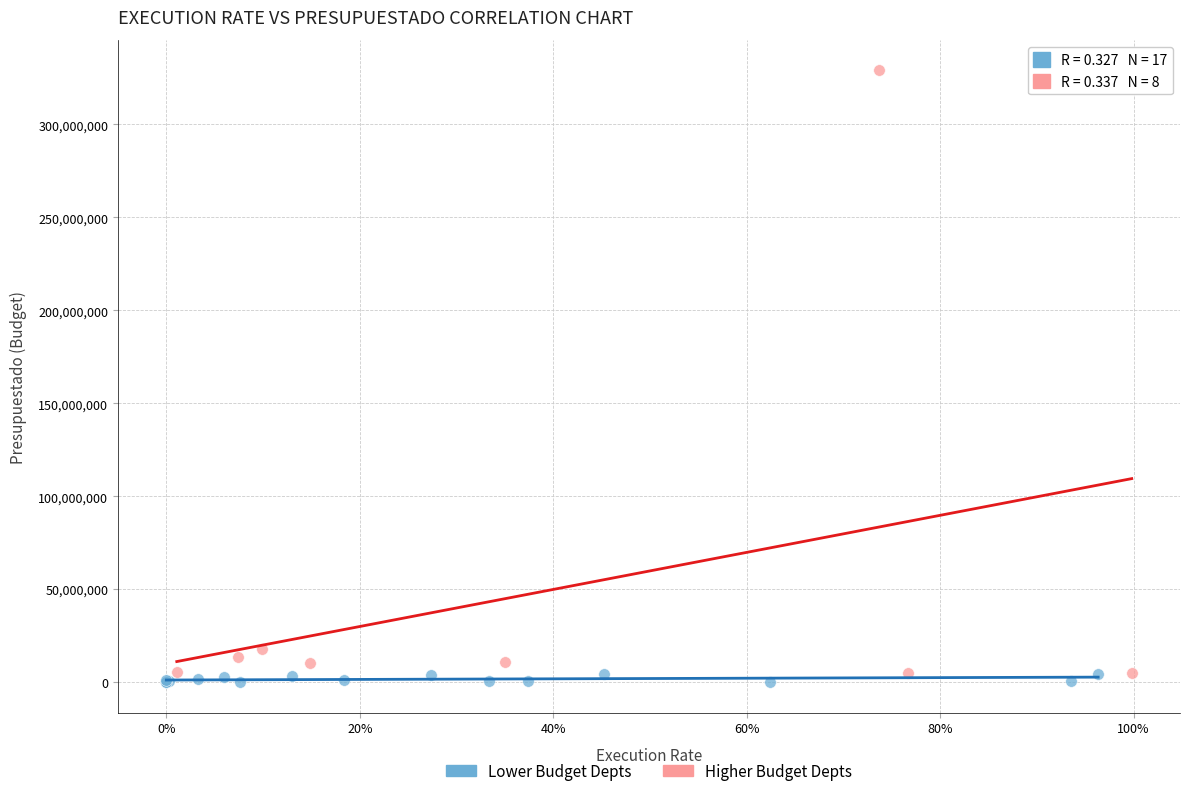

Which series contains the highest Y value?

Higher Budget Depts